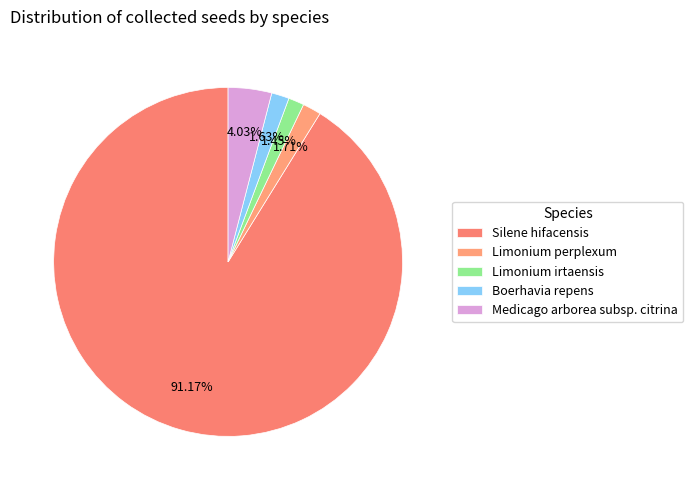

Count the number of slices in the pie.

5